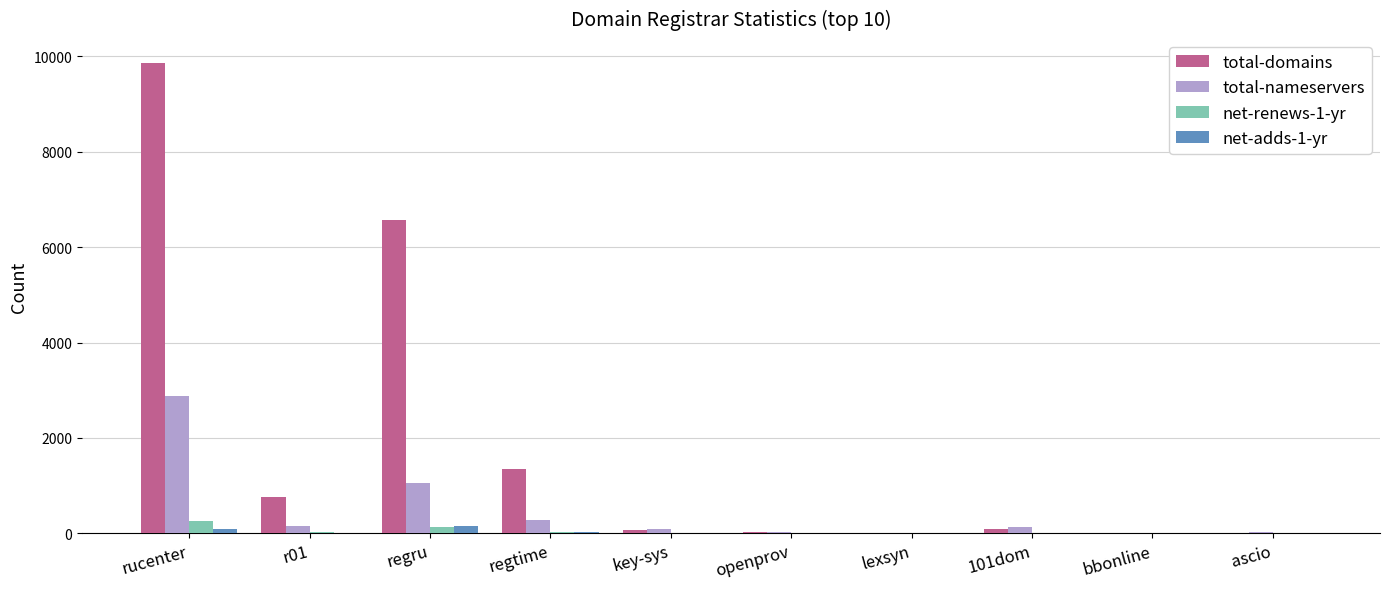

Which series has the widest spread of values?

total-domains